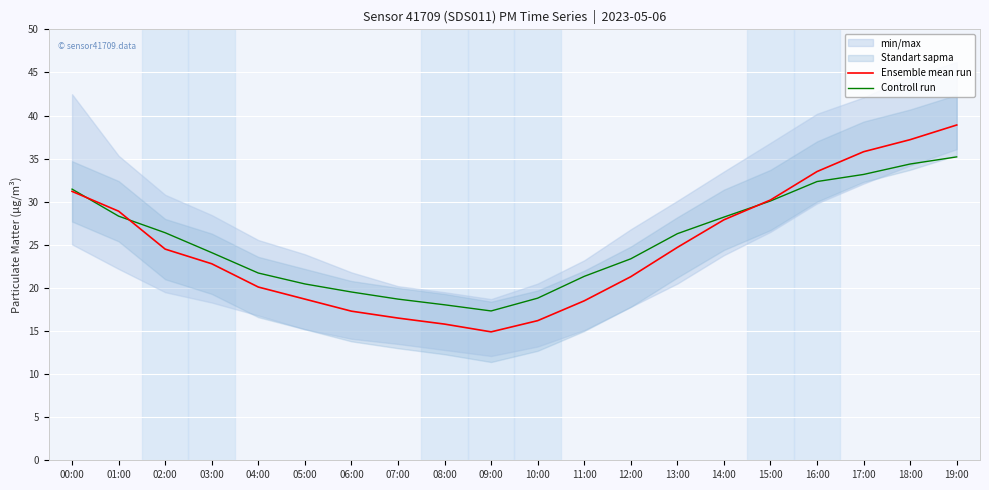

What is the maximum value for Controll run?

35.2